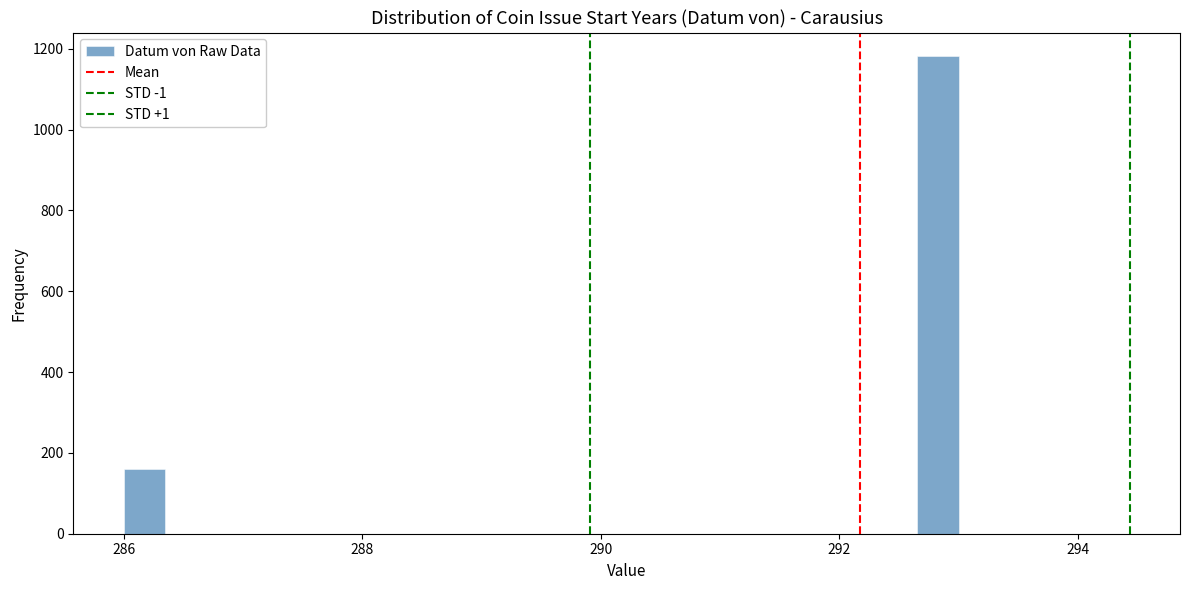

Read against the x-axis, roughly where is the centre of the tallest bar?

292.8